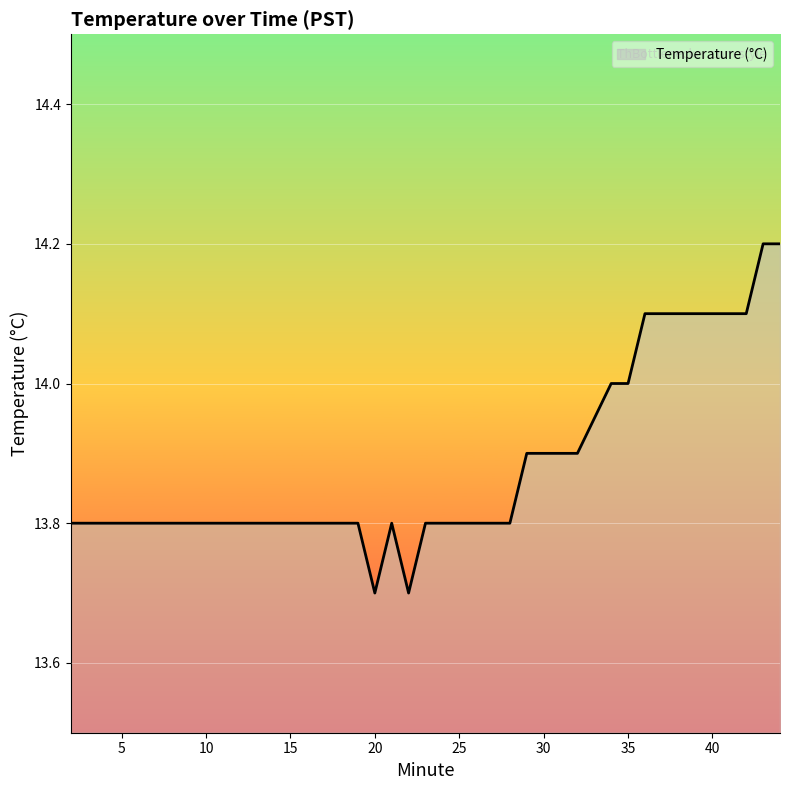

What is the smallest value displayed?

13.7